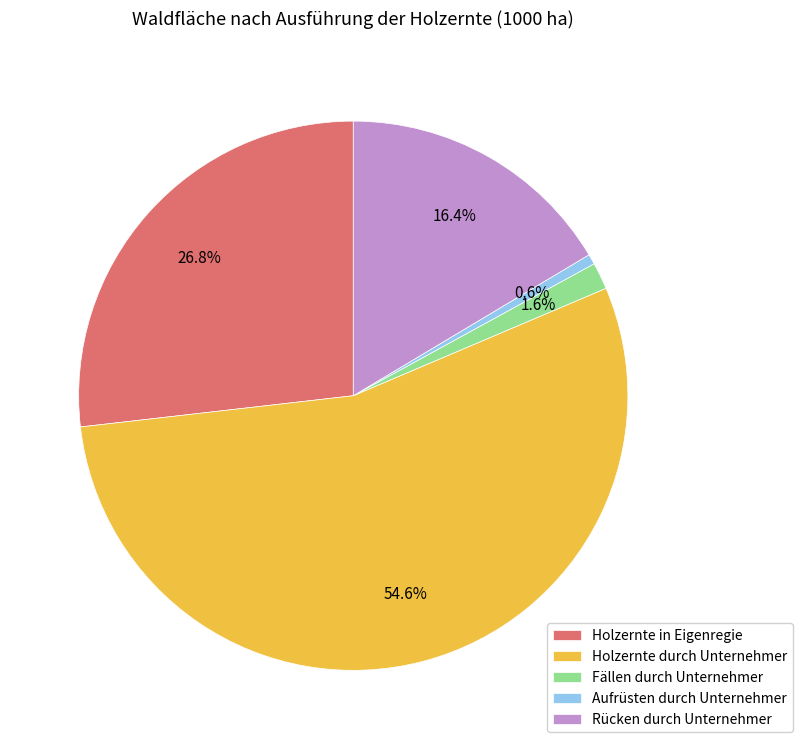

How many segments does this pie chart have?

5